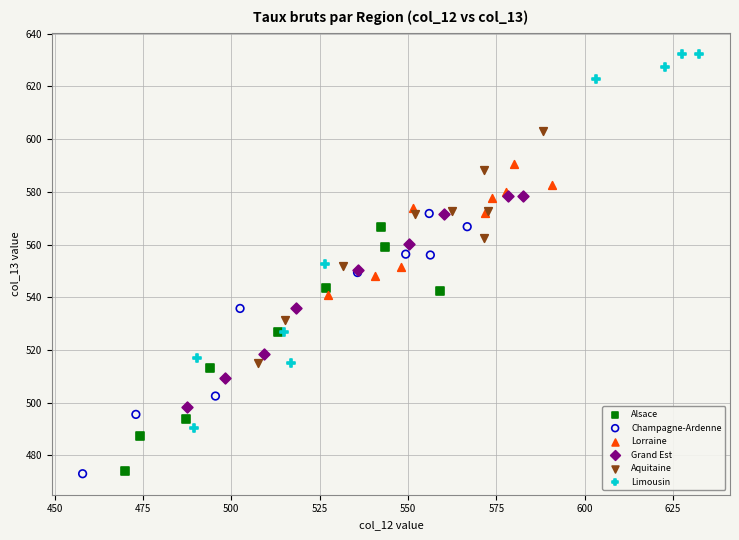

Which series reaches the maximum Y coordinate?

Limousin